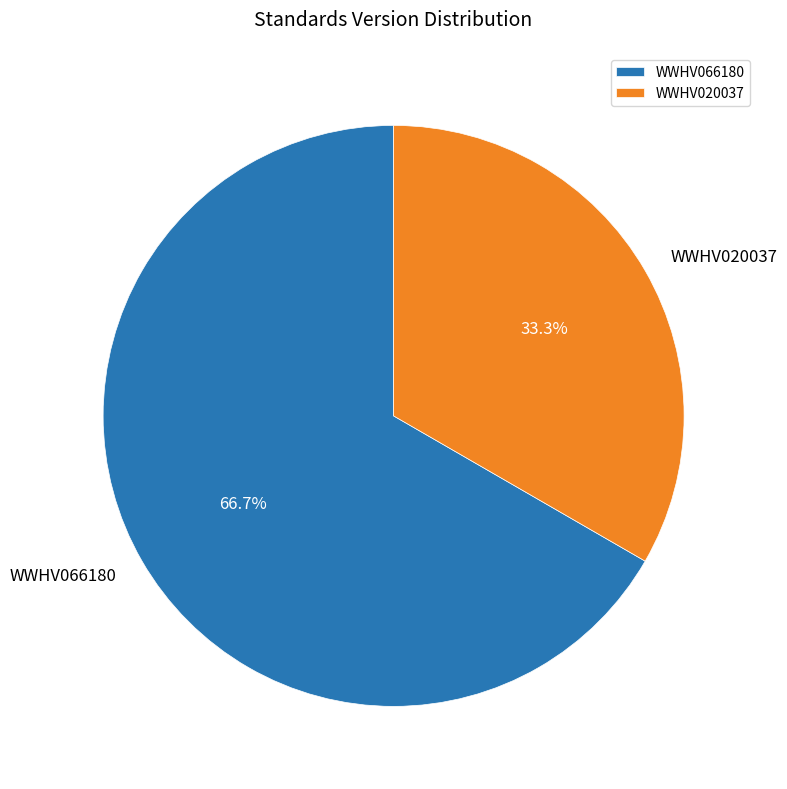

Count the number of slices in the pie.

2